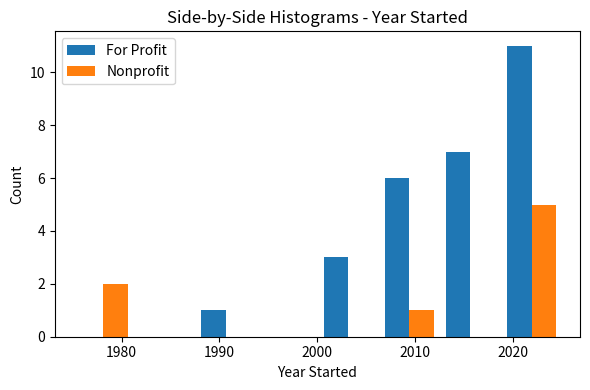

In the Nonprofit series, which range on the x-axis has the tallest bar?

2019 to 2025